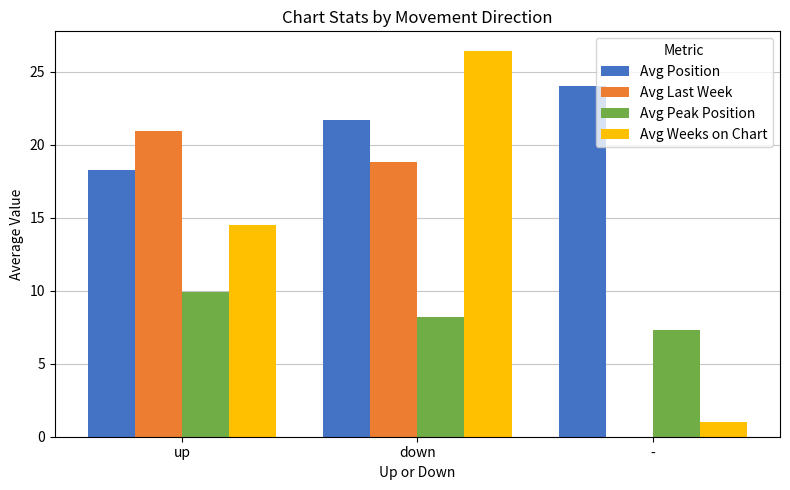

Which category has the lowest value in the Avg Peak Position series?

-